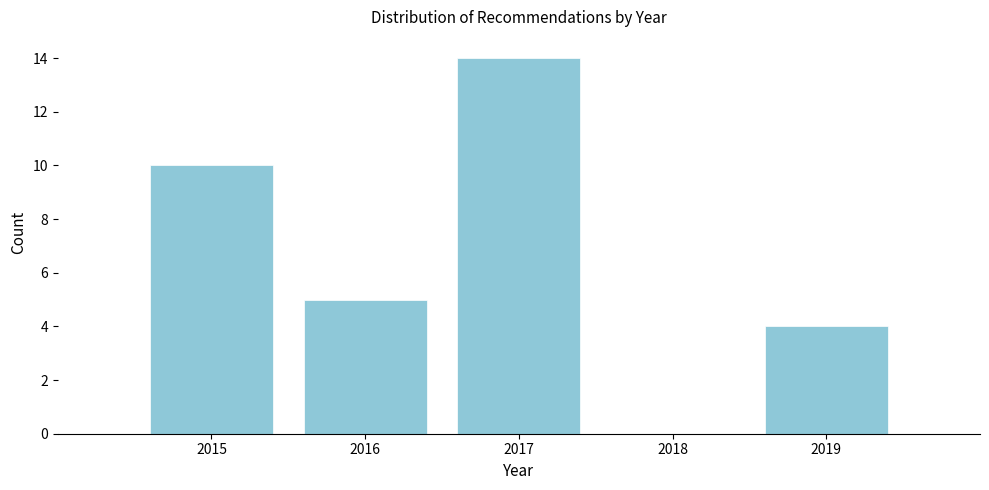

Reading left to right, list all the values displayed in this chart.

2015=10	2016=5	2017=14	2018=0	2019=4